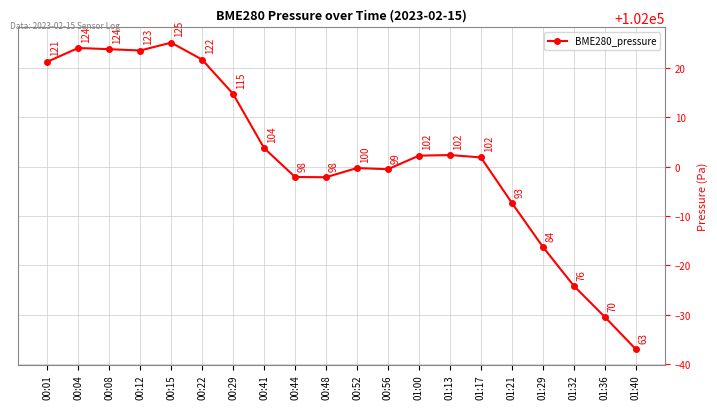

What is the approximate value at 00:44?

101997.9